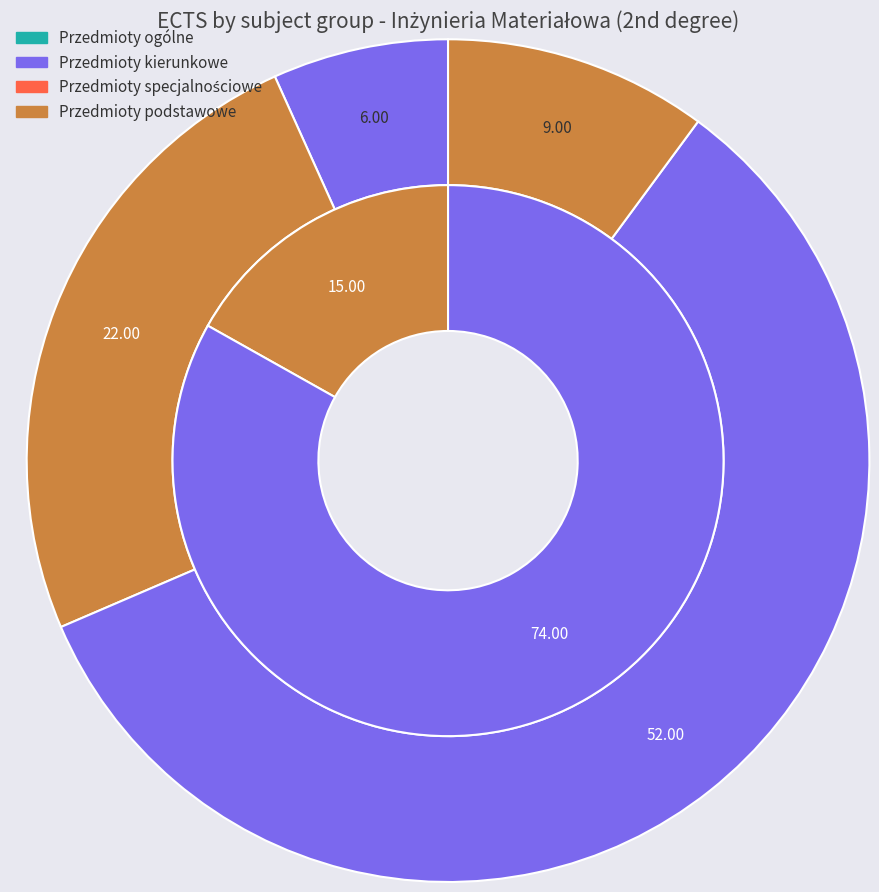

Is the sum of Przedmioty ogólne and Przedmioty specjalnościowe greater than half?

Yes